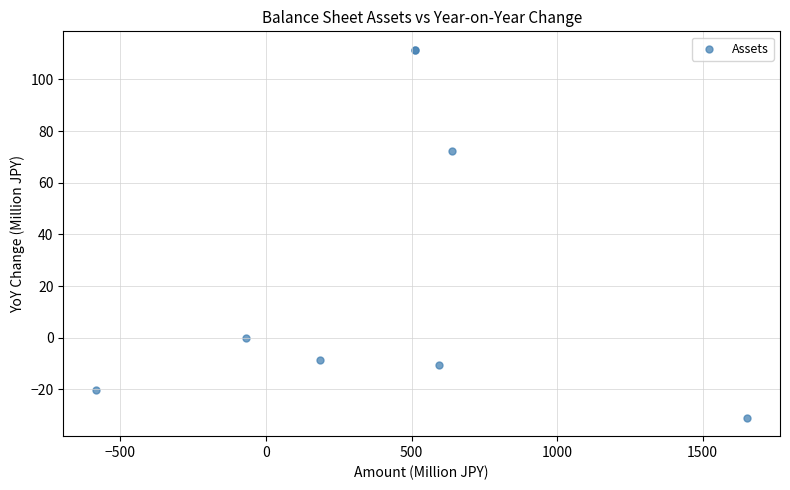

What Y value in the scatter plot is closest to 40?

72.2